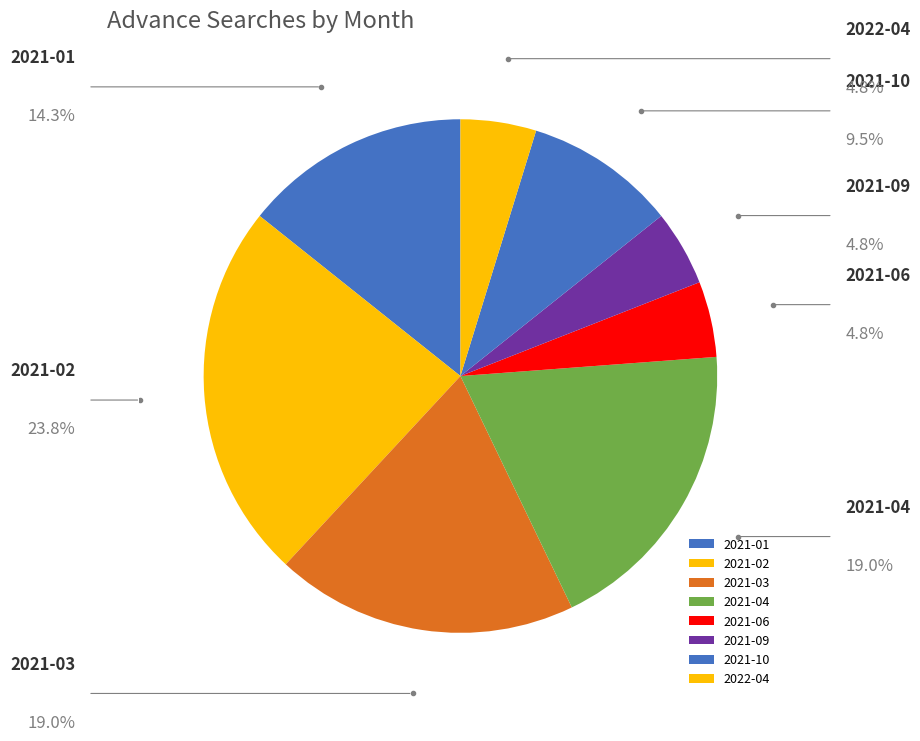

How many segments does this pie chart have?

8